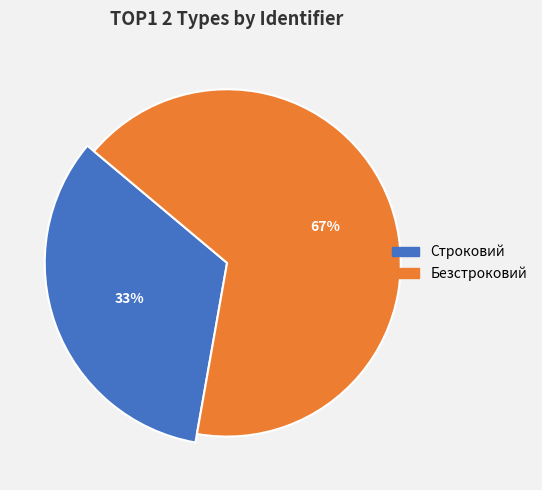

Approximately how many times larger is the value at Строковий compared to Безстроковий?

0.5